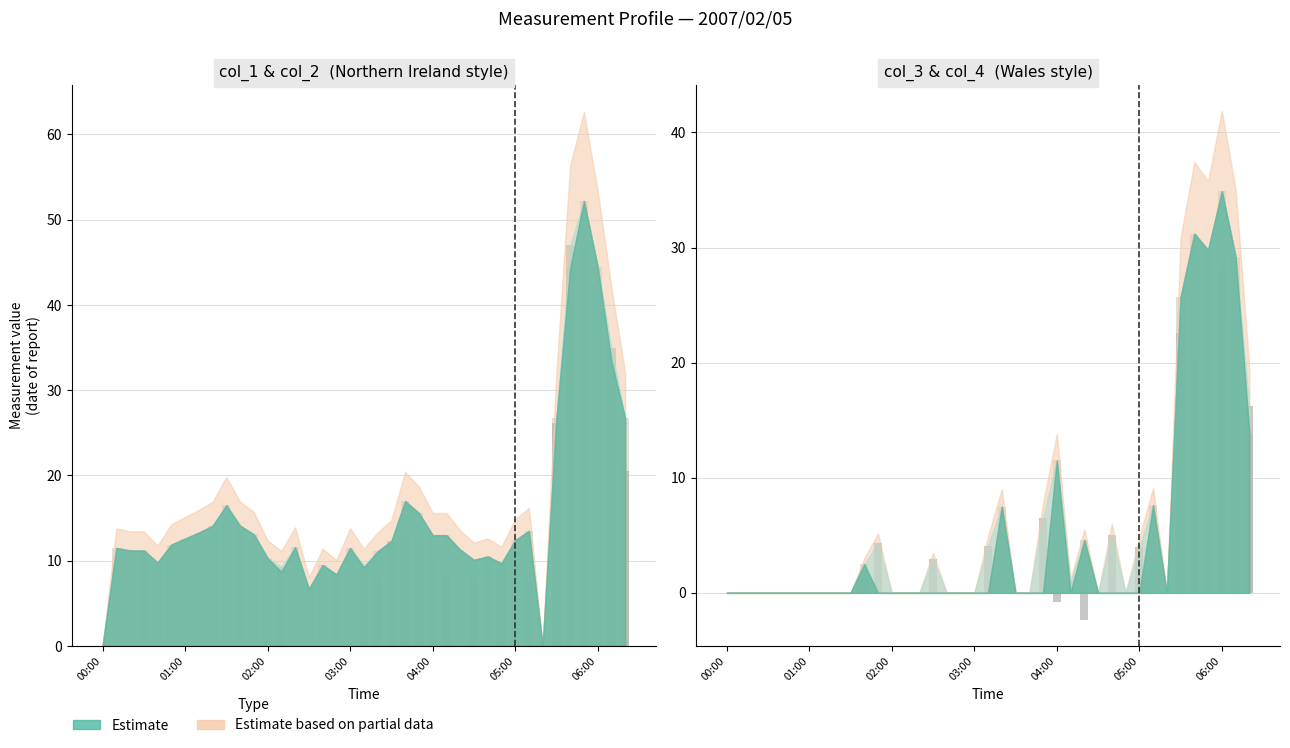

Which has a higher value, 02:00 or 22?

02:00